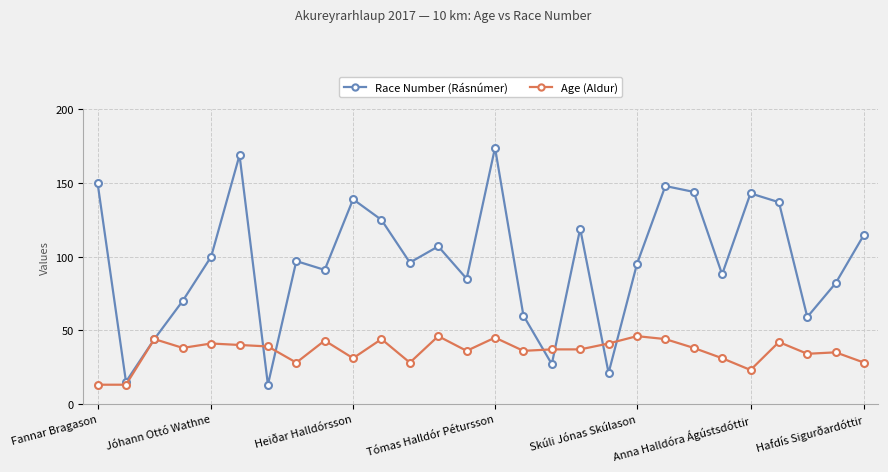

At how many categories does at least one series exceed 112?

11